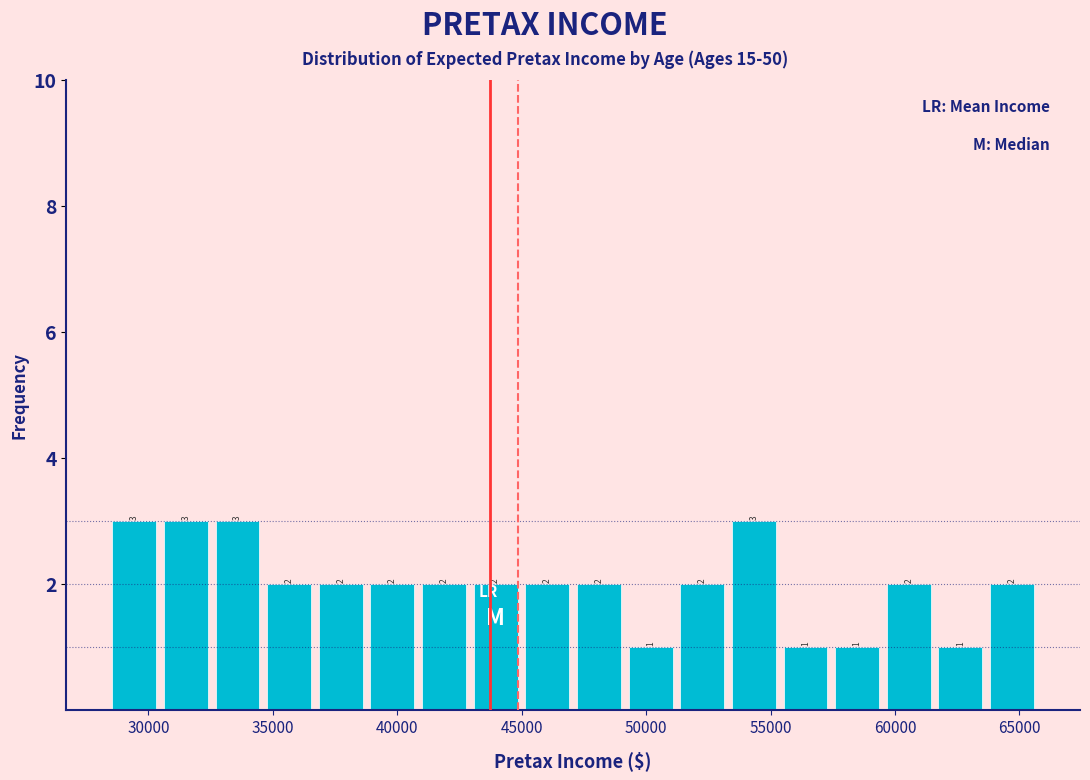

Reading left to right, transcribe this chart: for each bar, give the range it covers on the x-axis and its height. The bar edges are not printed on the chart, so give them approximately, as read against the axis.

28500 to 30500: 3
30500 to 32500: 3
32500 to 34500: 3
34500 to 36500: 2
36500 to 39000: 2
39000 to 41000: 2
41000 to 43000: 2
43000 to 45000: 2
45000 to 47000: 2
47000 to 49000: 2
49000 to 51000: 1
51000 to 53500: 2
53500 to 55500: 3
55500 to 57500: 1
57500 to 59500: 1
59500 to 61500: 2
61500 to 63500: 1
63500 to 65500: 2